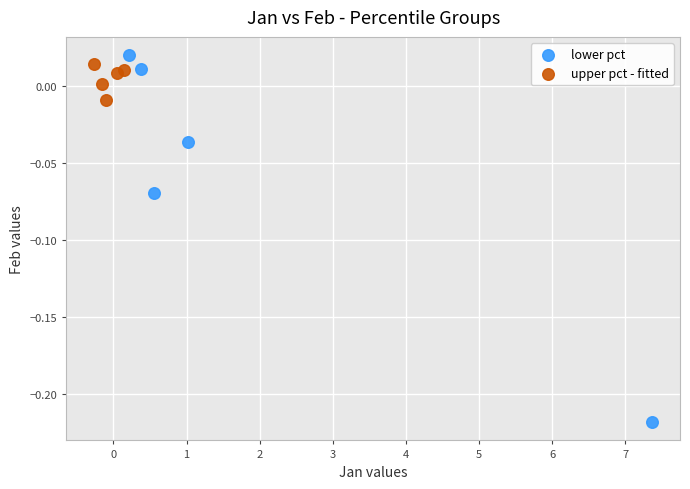

Which series contains the lowest Y value?

lower pct